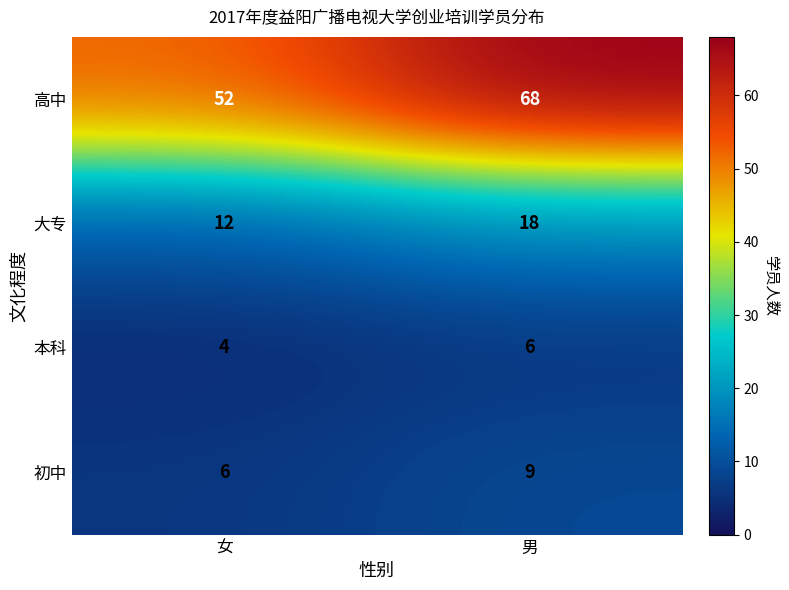

Where is 高中 nearest to the value 60?

女